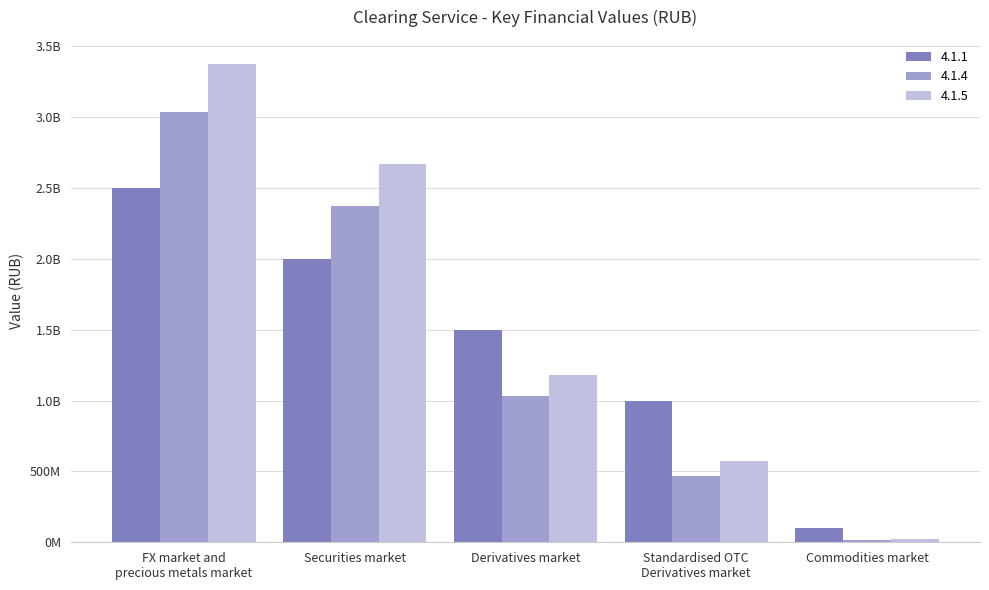

At which label does 4.1.1 reach its minimum?

Commodities market